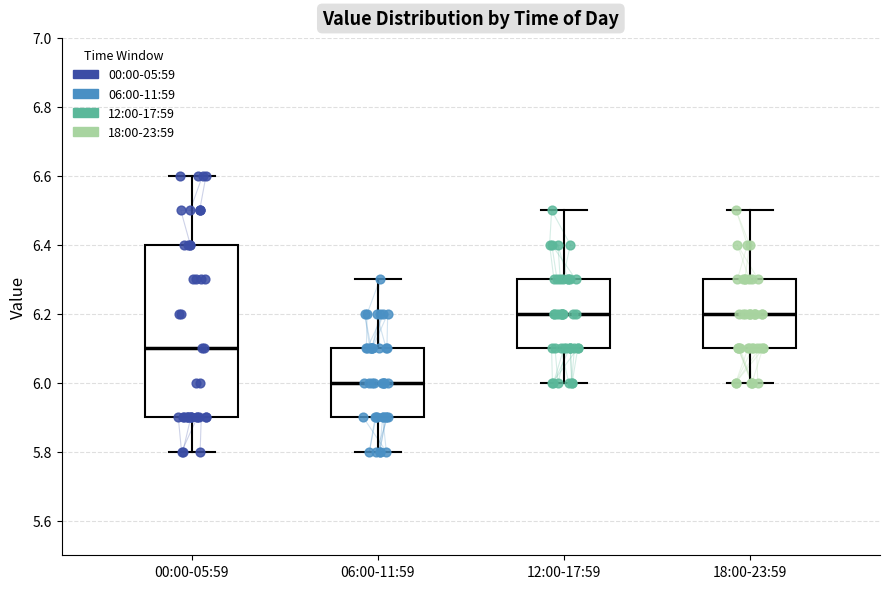

Reading left to right, transcribe this box plot: for each box, give where its median line is, the range the box spans, and where its two whiskers end, as read against the y-axis. The values are not printed on the chart, so give them approximately, as read against the axis.

00:00-05:59: median 6.1, box 5.9 to 6.4, whiskers 5.8 to 6.6
06:00-11:59: median 6.0, box 5.9 to 6.1, whiskers 5.8 to 6.3
12:00-17:59: median 6.2, box 6.1 to 6.3, whiskers 6.0 to 6.5
18:00-23:59: median 6.2, box 6.1 to 6.3, whiskers 6.0 to 6.5